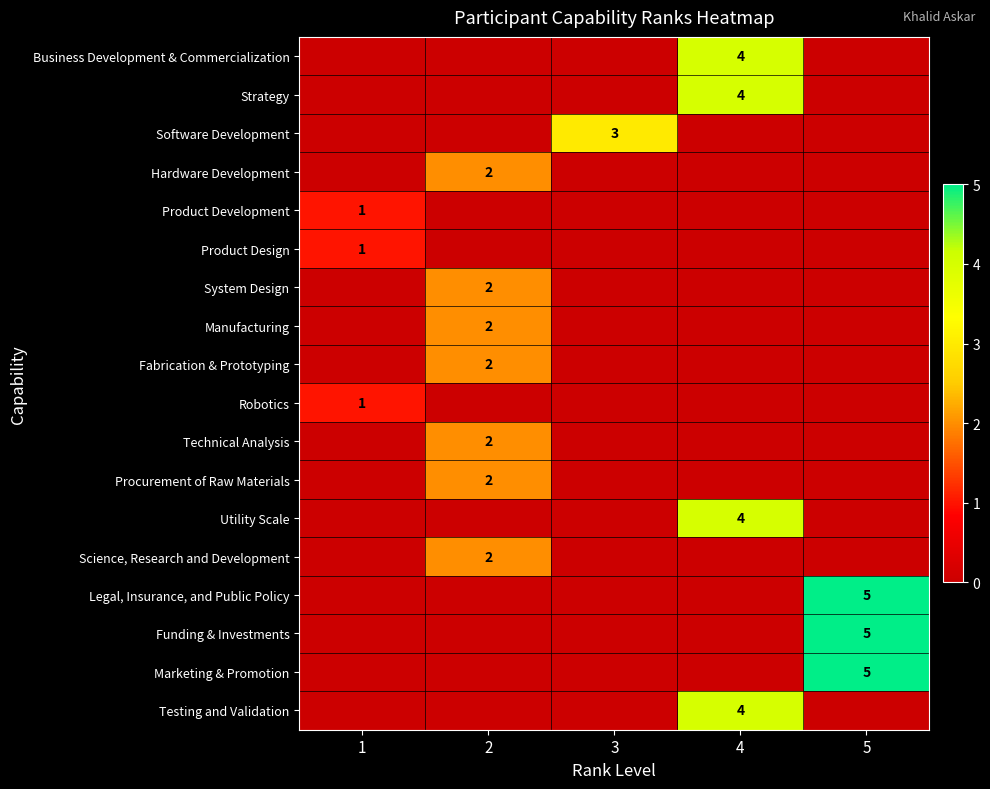

What is the total value across all series at 3?

3